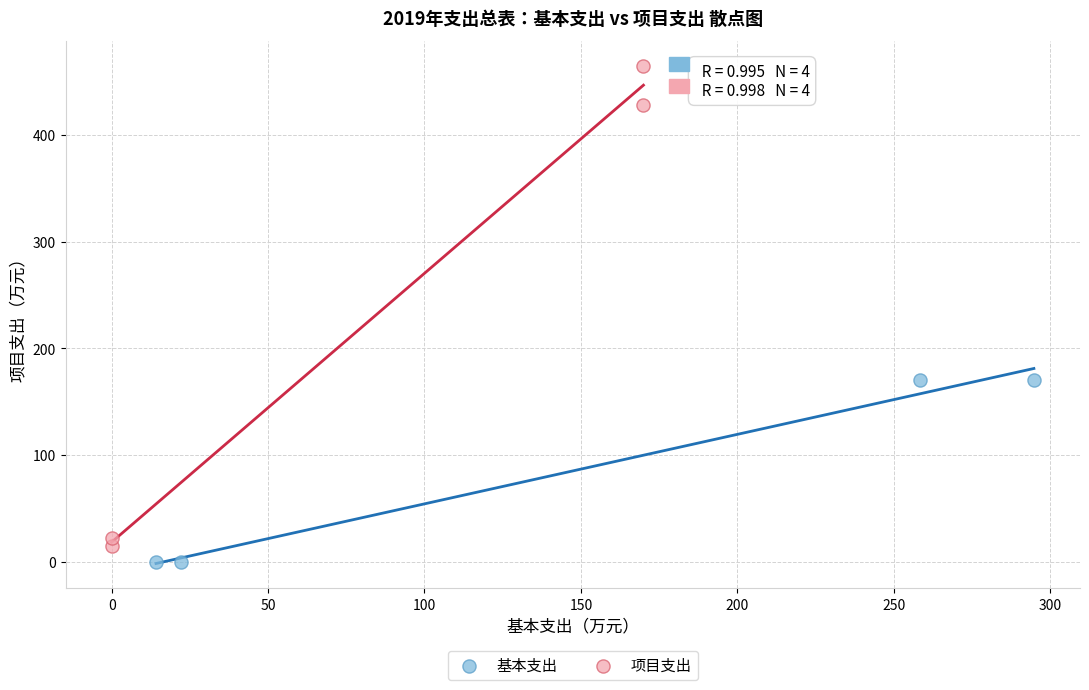

Which series contains the lowest Y value?

基本支出